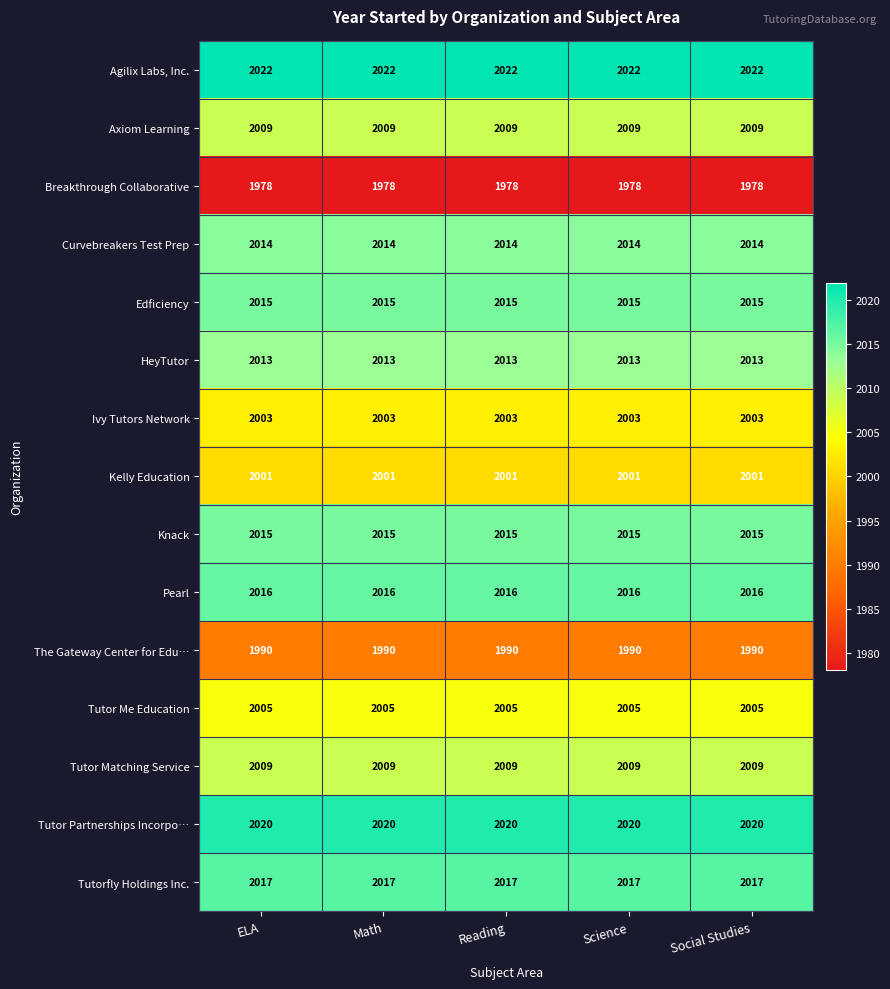

What is the minimum value shown in the chart?

1978